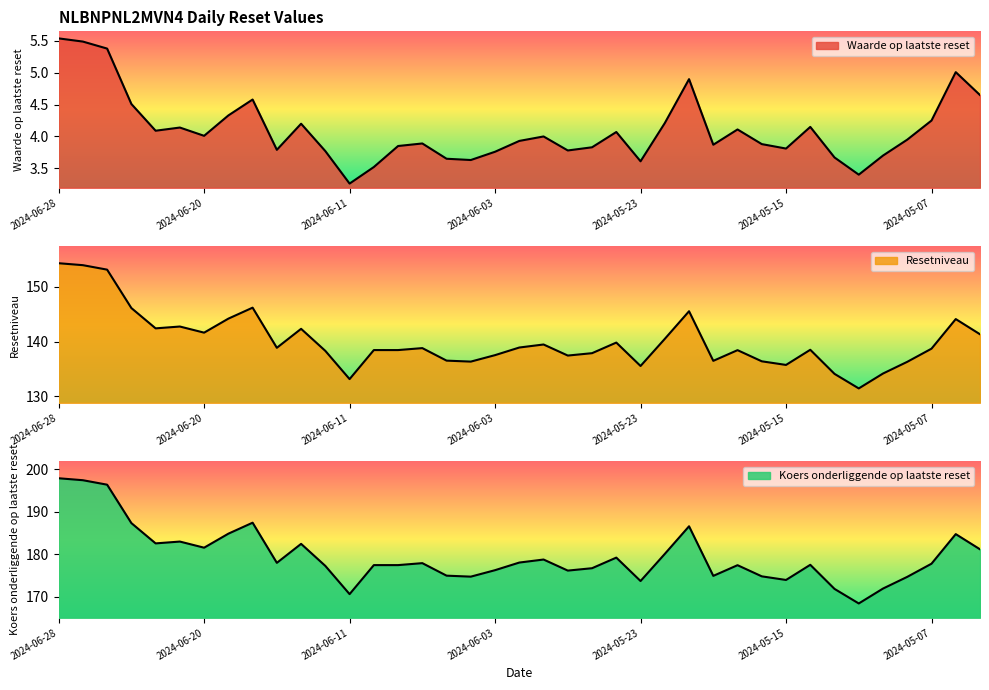

Read the Koers onderliggende op laatste reset value at 2024-05-14.

177.6